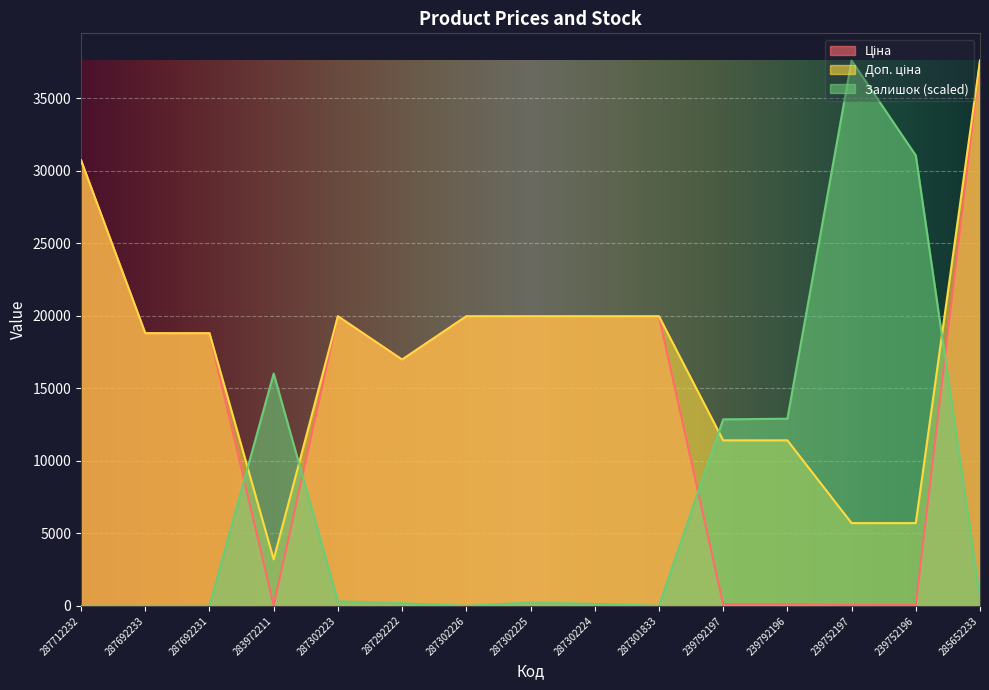

Is it true that Ціна equals 19964.2 at 287302226?

True